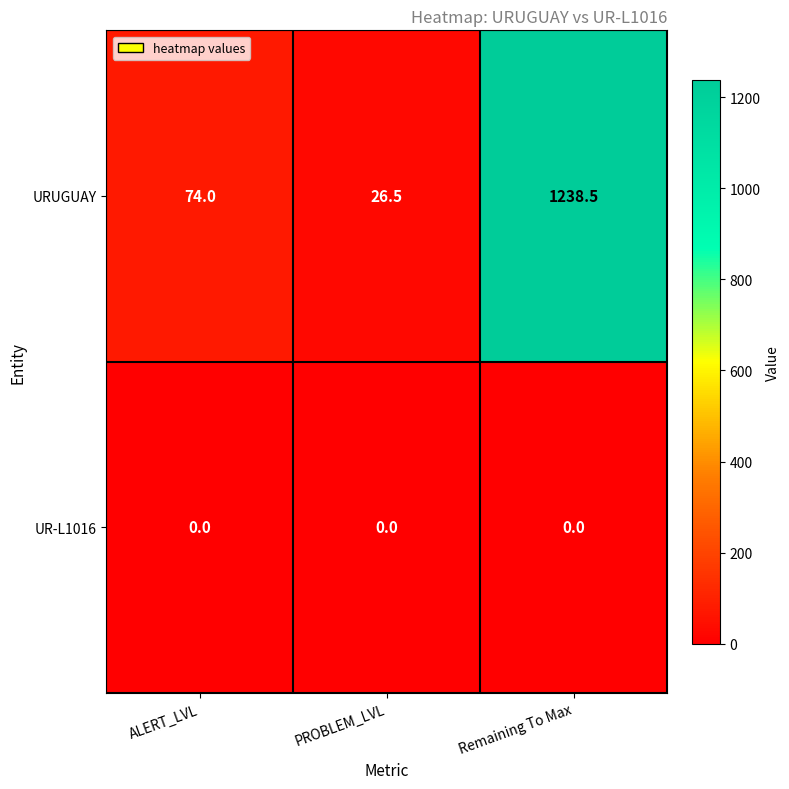

What is the total value across all series at Remaining To Max?

1238.5